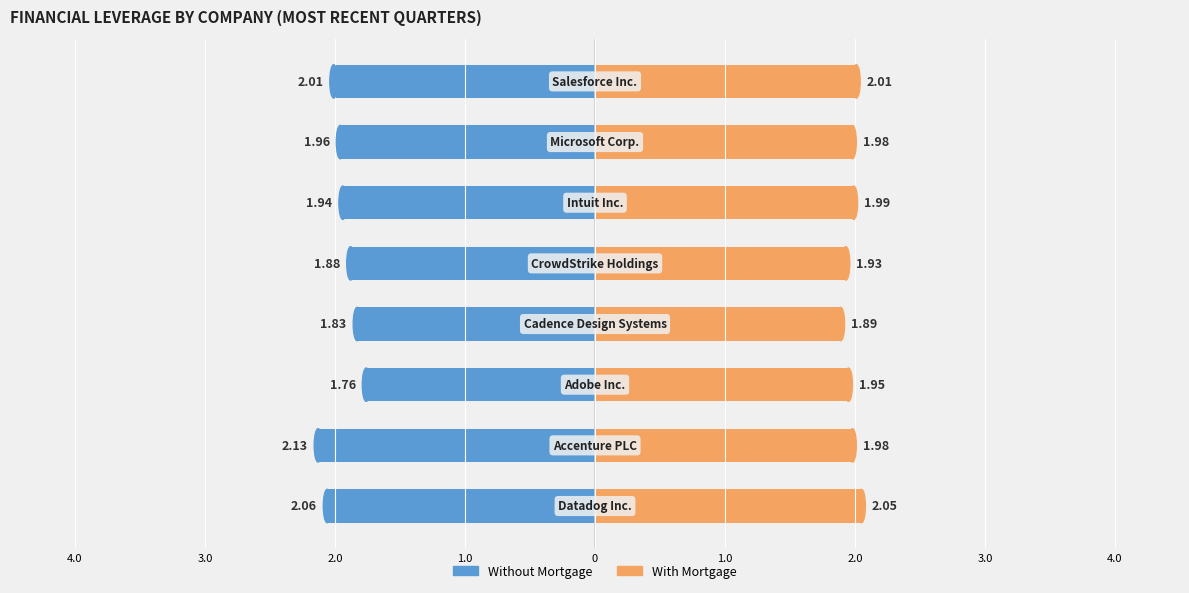

What is the difference between the maximum and minimum values in the With Mortgage series?

0.2